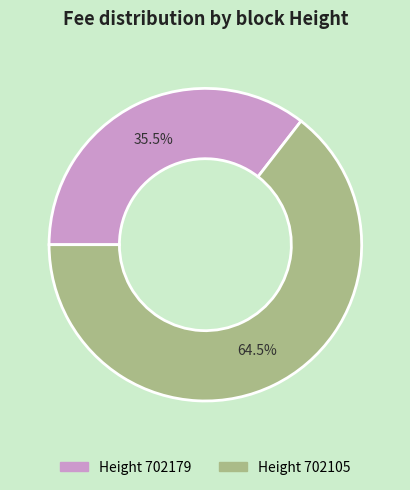

Which slice is the smallest?

Height 702179